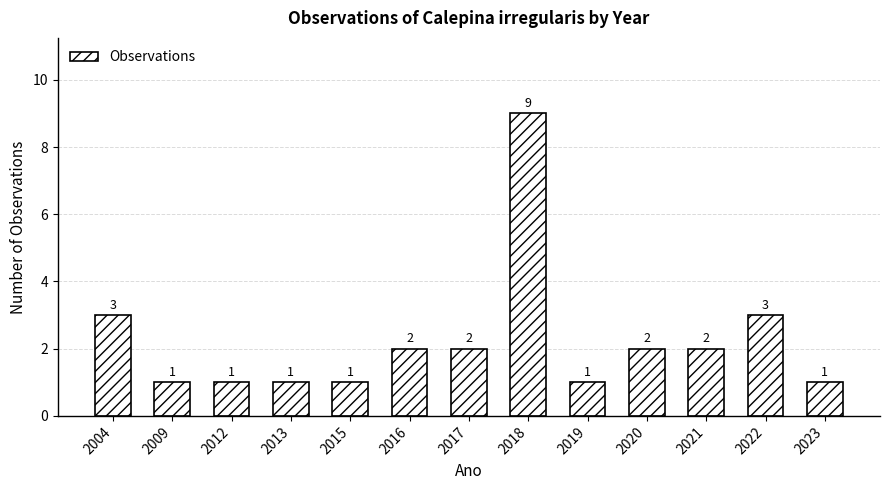

Is it true that the value at 2018 is 9?

True